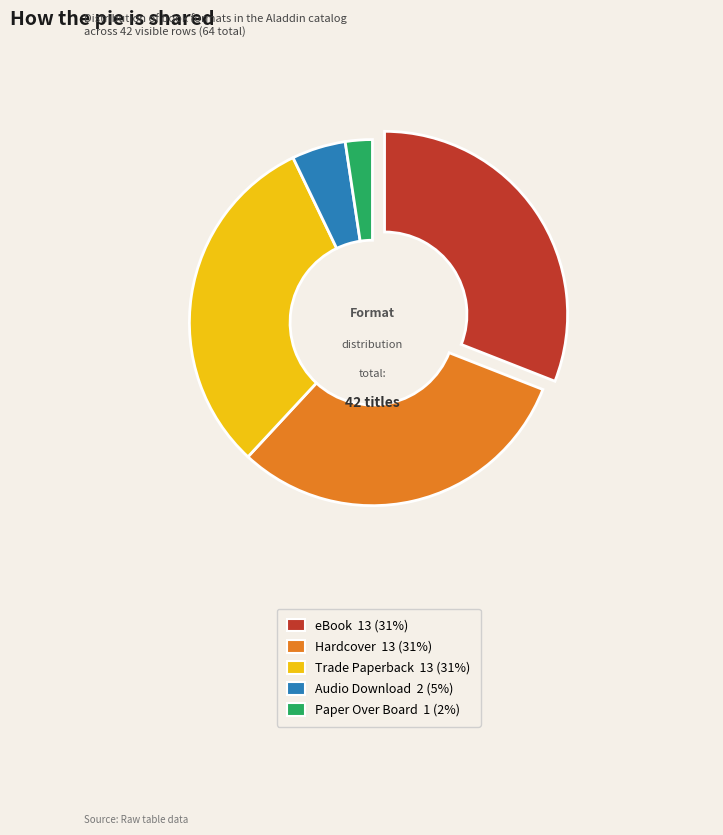

Which category has the smallest portion of the pie?

Paper Over Board